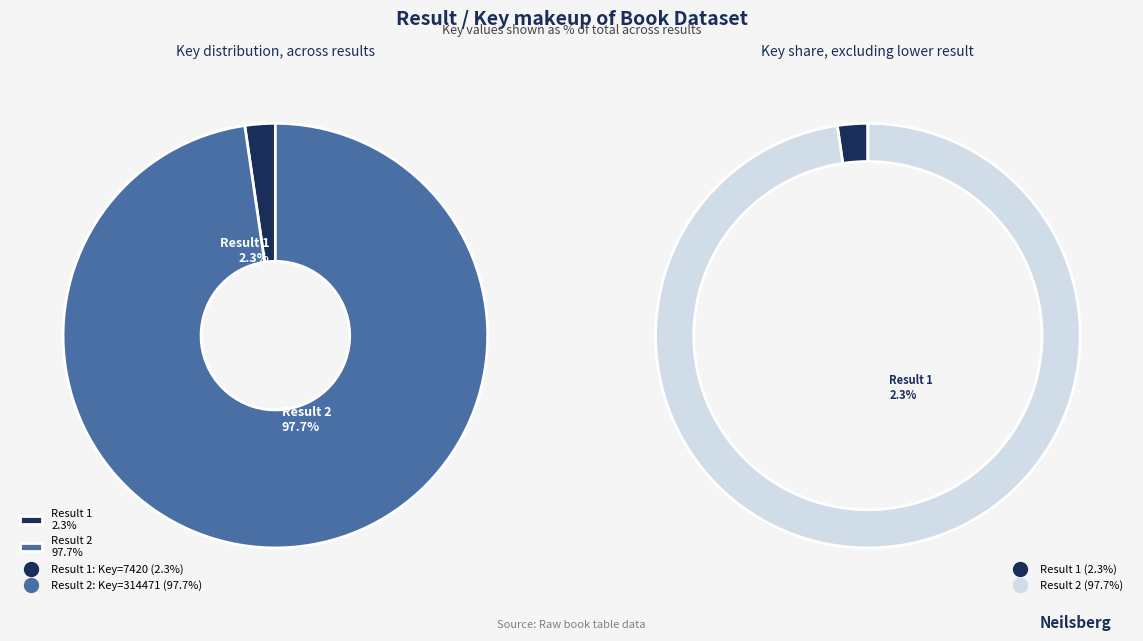

To the nearest percent, what percentage of the pie is 2?

98%